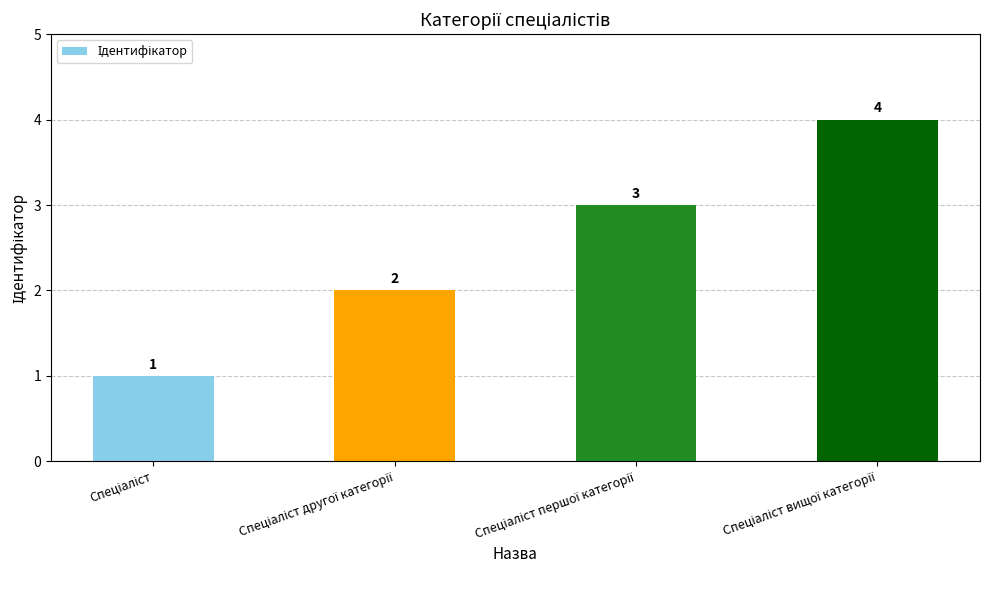

How many series are shown in this chart?

1